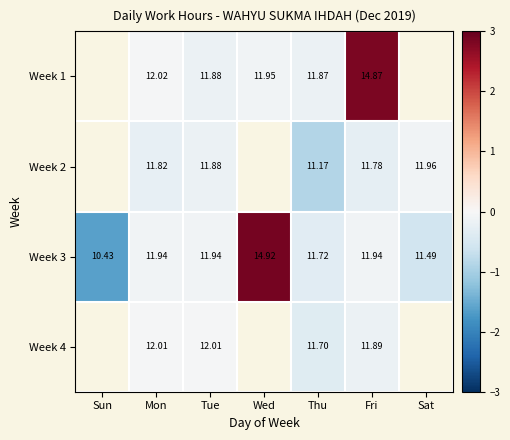

What is the maximum value shown in the chart?

2.9